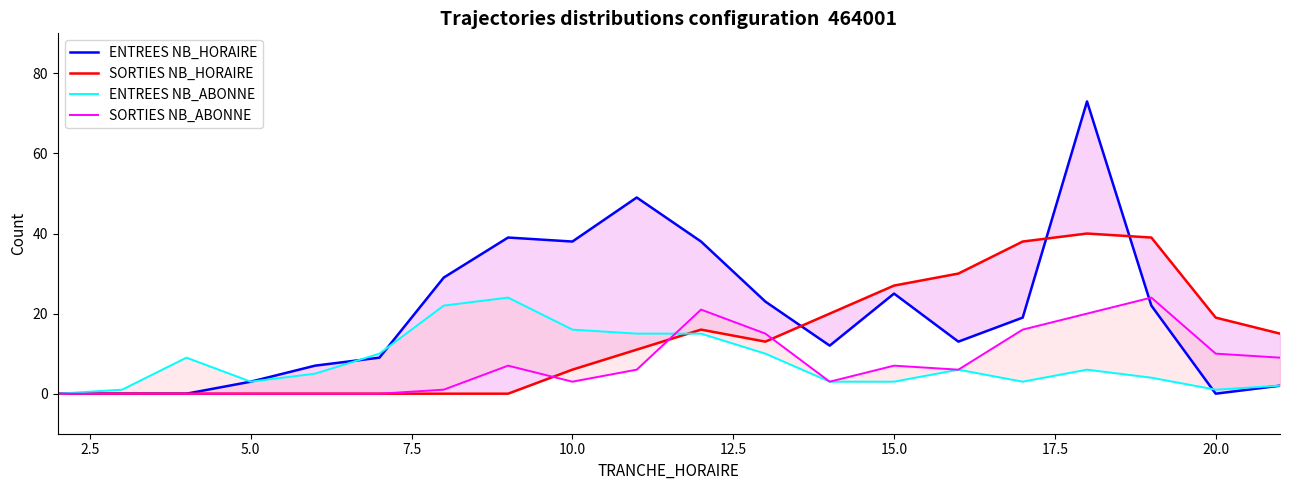

Which series has the largest total across all categories?

ENTREES NB_HORAIRE